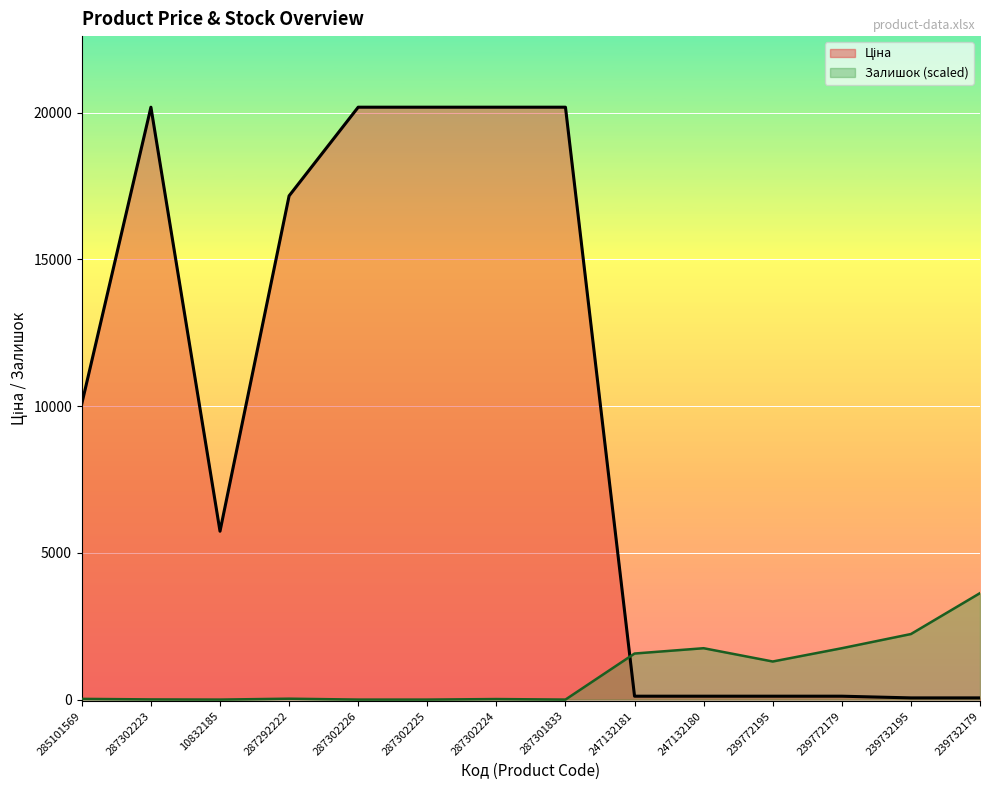

Between which two adjacent categories do Залишок (scaled) and Ціна first intersect?

287301833 and 247132181